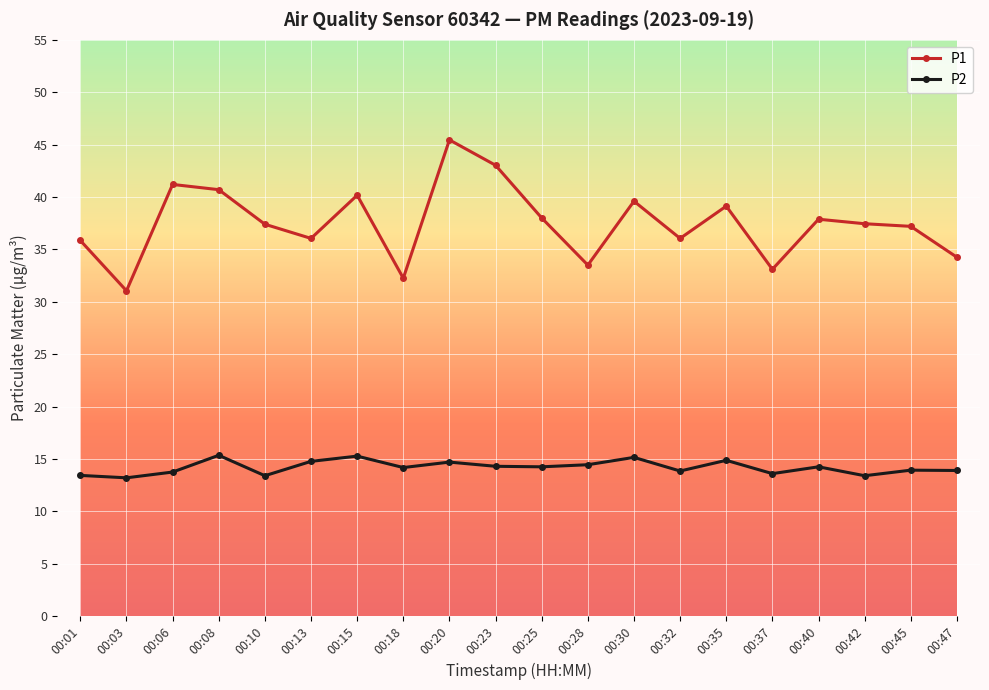

What are all the series names shown in the legend?

P1, P2